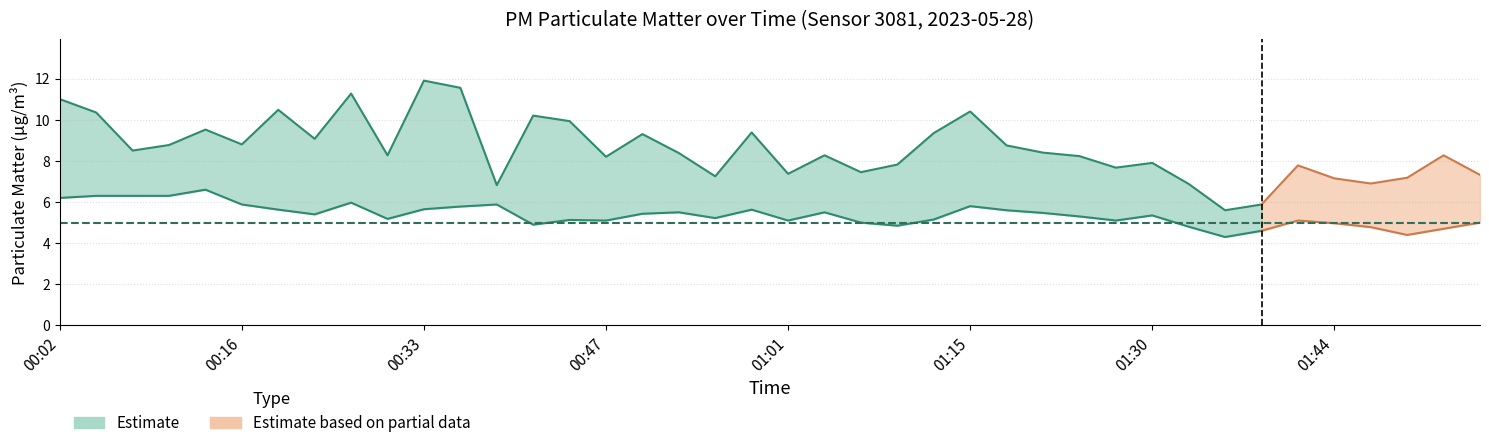

Which category has the lowest value in the P2 series?

01:35